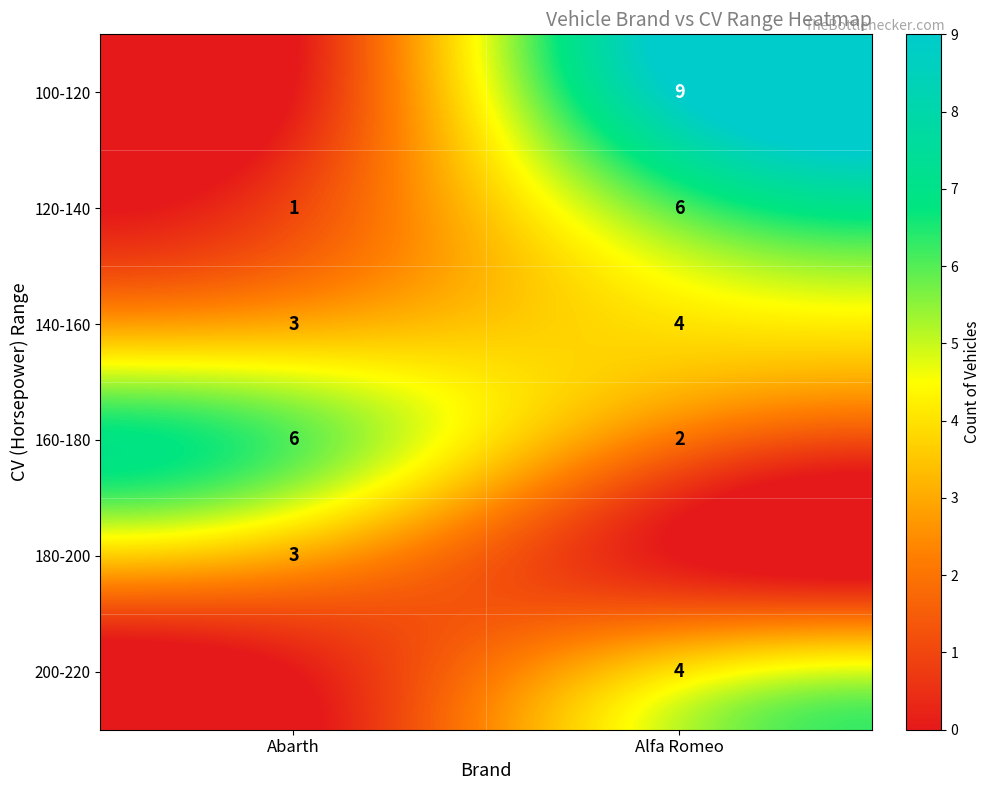

List the labels in order of 120-140 value, smallest first.

Abarth, Alfa Romeo